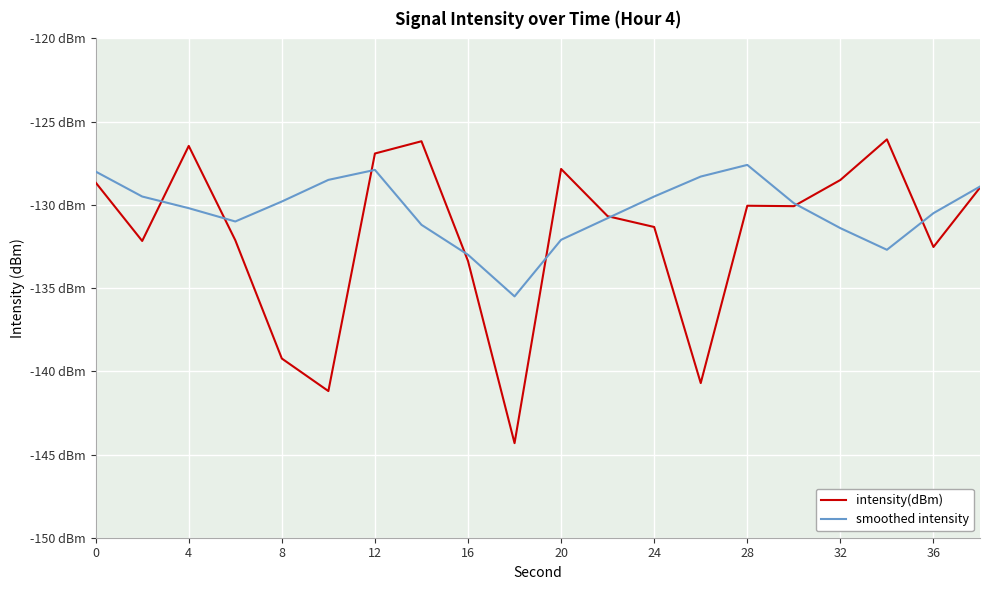

List the series in order of their peak value, highest first.

intensity(dBm), smoothed intensity